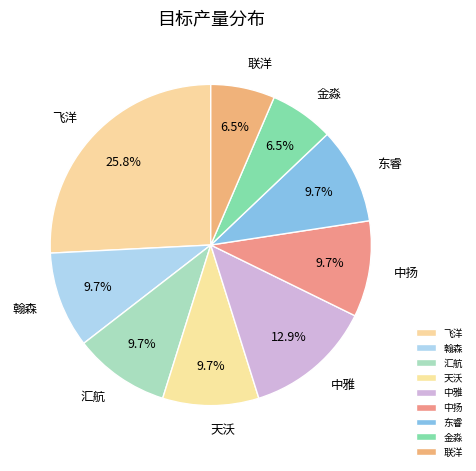

Is there any slice that represents more than half of the pie?

No